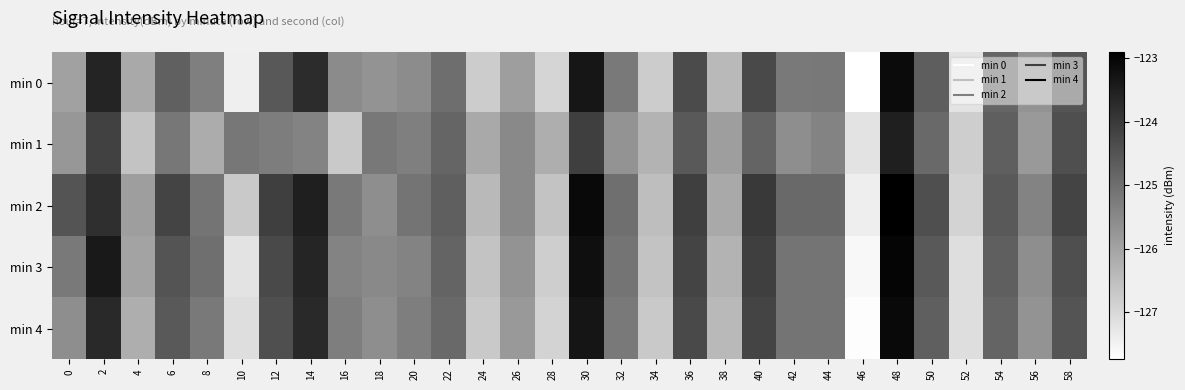

Reading left to right, transcribe all the data shown in this chart.

min 0: 0=-126.0	2=-123.6	4=-126.1	6=-124.7	8=-125.3	10=-127.4	12=-124.6	14=-123.7	16=-125.5	18=-125.7	20=-125.6	22=-125.0	24=-126.8	26=-125.9	28=-126.9	30=-123.3	32=-125.2	34=-126.8	36=-124.3	38=-126.4	40=-124.3	42=-125.2	44=-125.2	46=-127.7	48=-123.1	50=-124.7	52=-127.2	54=-124.8	56=-125.7	58=-124.5
min 1: 0=-125.8	2=-124.1	4=-126.6	6=-125.2	8=-126.2	10=-125.2	12=-125.3	14=-125.4	16=-126.7	18=-125.2	20=-125.3	22=-124.8	24=-126.1	26=-125.5	28=-126.2	30=-124.1	32=-125.7	34=-126.3	36=-124.6	38=-125.9	40=-124.8	42=-125.6	44=-125.4	46=-127.2	48=-123.5	50=-124.9	52=-126.8	54=-124.7	56=-125.8	58=-124.4
min 2: 0=-124.5	2=-123.8	4=-125.9	6=-124.2	8=-125.1	10=-126.7	12=-124.1	14=-123.5	16=-125.2	18=-125.6	20=-125.1	22=-124.7	24=-126.4	26=-125.5	28=-126.6	30=-123.1	32=-125.0	34=-126.5	36=-124.1	38=-126.1	40=-124.0	42=-124.9	44=-124.9	46=-127.4	48=-122.9	50=-124.4	52=-126.9	54=-124.6	56=-125.4	58=-124.2
min 3: 0=-125.2	2=-123.4	4=-126.0	6=-124.5	8=-125.0	10=-127.2	12=-124.3	14=-123.6	16=-125.4	18=-125.5	20=-125.4	22=-124.8	24=-126.6	26=-125.7	28=-126.8	30=-123.2	32=-125.1	34=-126.6	36=-124.2	38=-126.3	40=-124.1	42=-125.1	44=-125.1	46=-127.6	48=-123.0	50=-124.6	52=-127.1	54=-124.7	56=-125.6	58=-124.4
min 4: 0=-125.6	2=-123.7	4=-126.2	6=-124.6	8=-125.2	10=-127.1	12=-124.4	14=-123.7	16=-125.3	18=-125.6	20=-125.3	22=-124.9	24=-126.7	26=-125.8	28=-126.9	30=-123.3	32=-125.2	34=-126.7	36=-124.3	38=-126.4	40=-124.2	42=-125.1	44=-125.1	46=-127.7	48=-123.1	50=-124.7	52=-127.1	54=-124.8	56=-125.7	58=-124.5